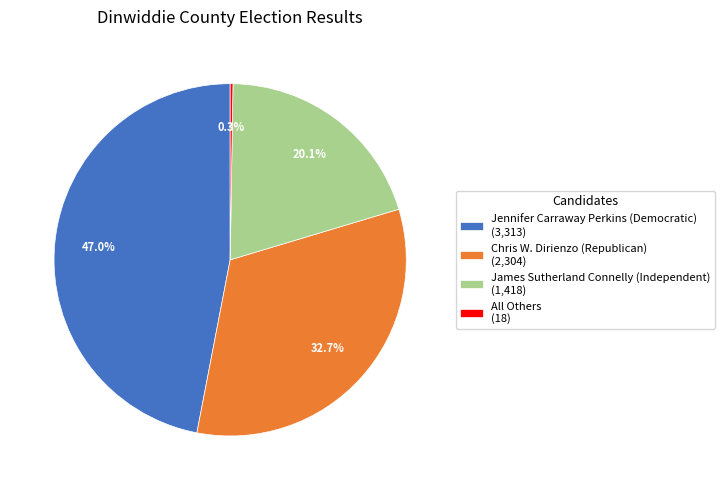

Is there a majority slice in this chart?

No